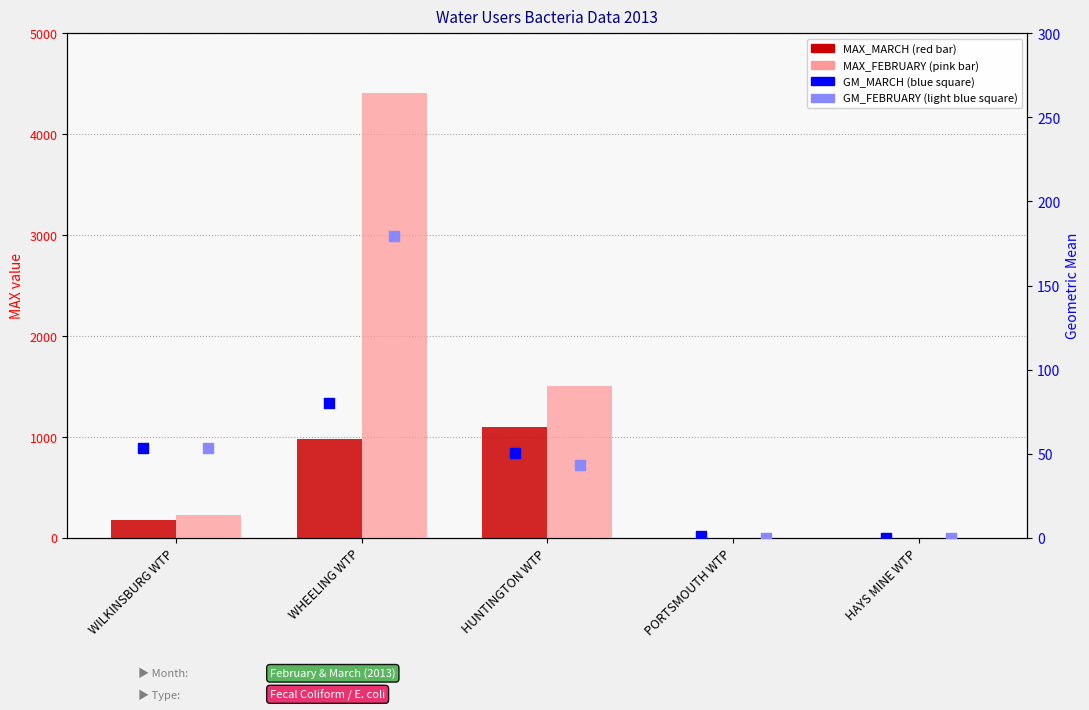

Is the value of MAX_FEBRUARY at HUNTINGTON WTP greater than the value of MAX_MARCH at WHEELING WTP?

Yes